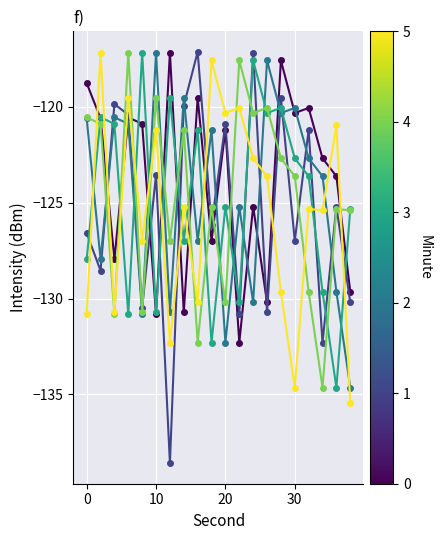

How many lines are shown in the chart?

6